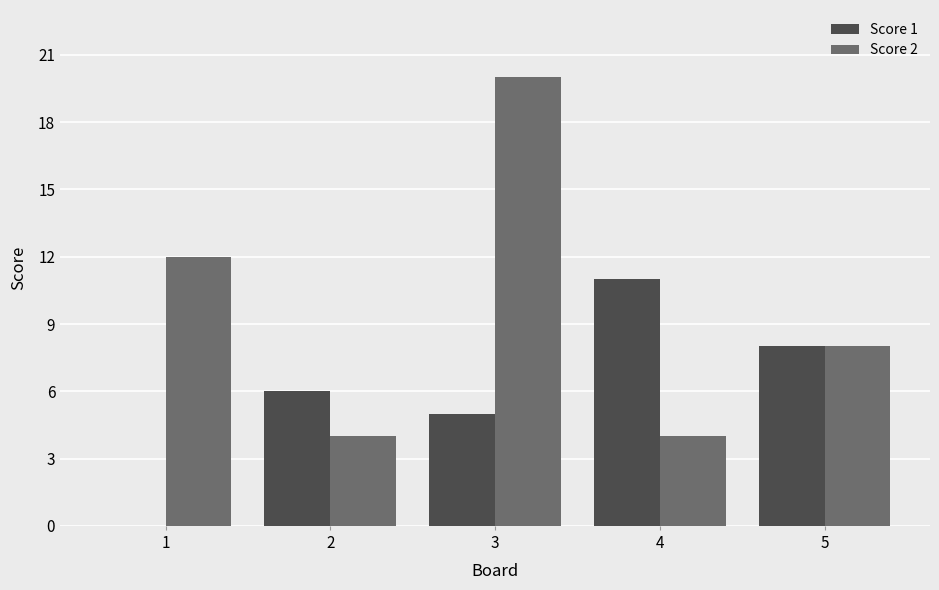

The Score 1 series shows 6 at 2. True or false?

True